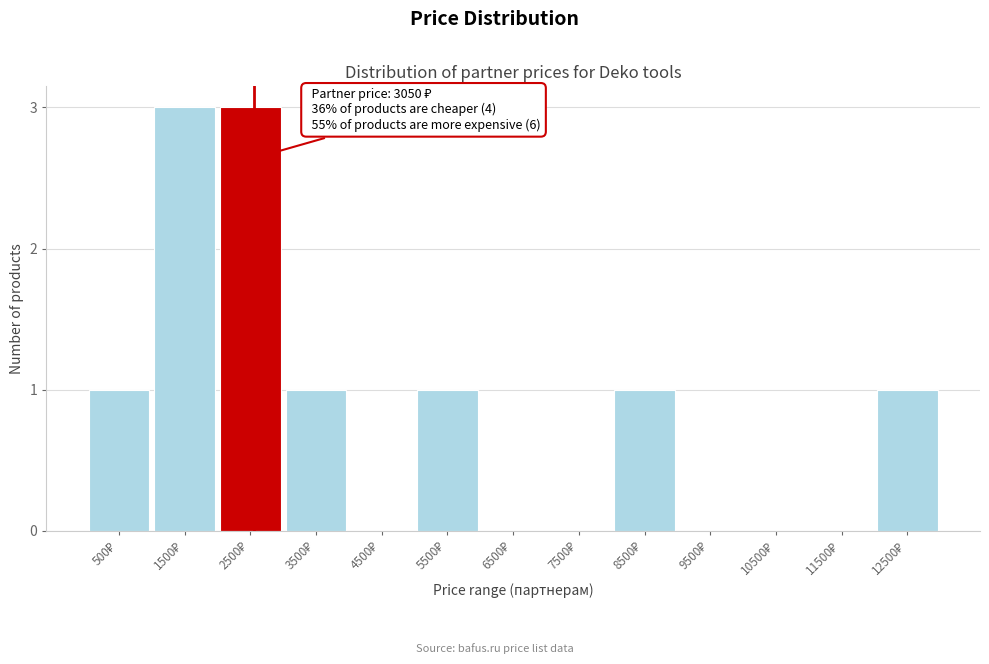

What is the maximum value shown in the chart?

3